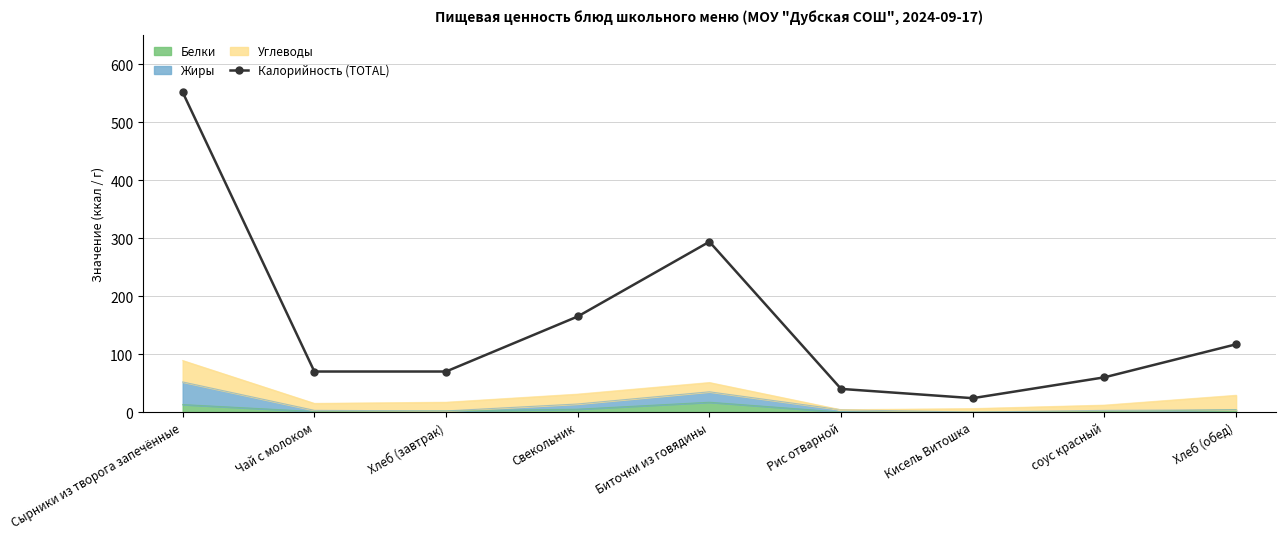

What is the label of the 2nd point from the left?

Чай с молоком